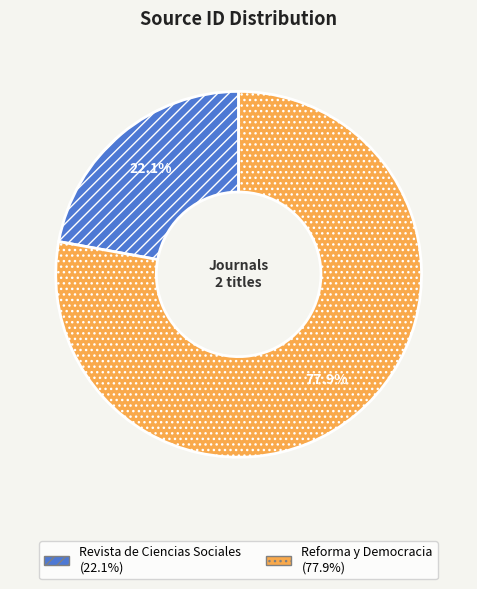

What is the ratio of the value at Reforma y Democracia to the value at Revista de Ciencias Sociales?

3.5